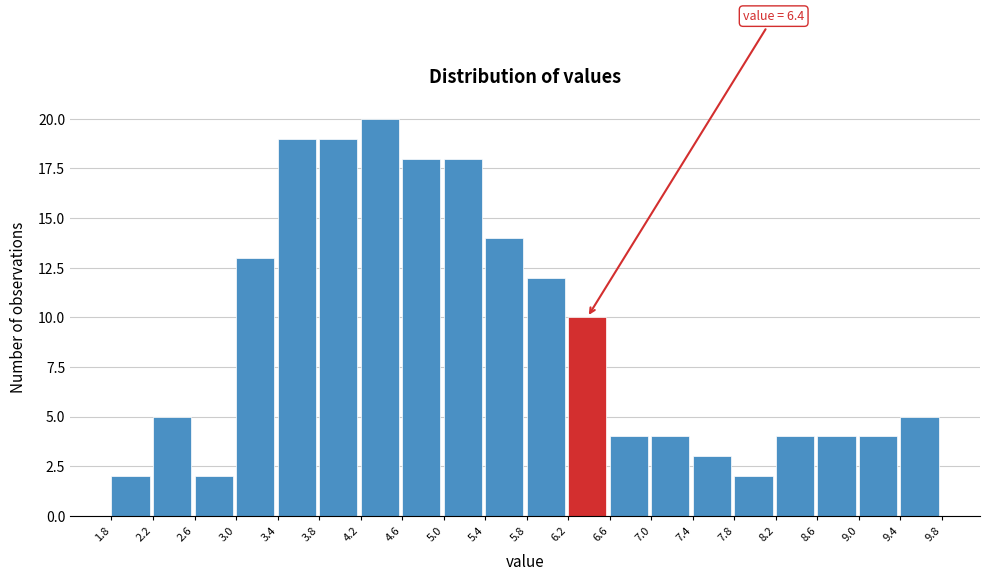

Over which range of the x-axis is the bar tallest?

4.2 to 4.6